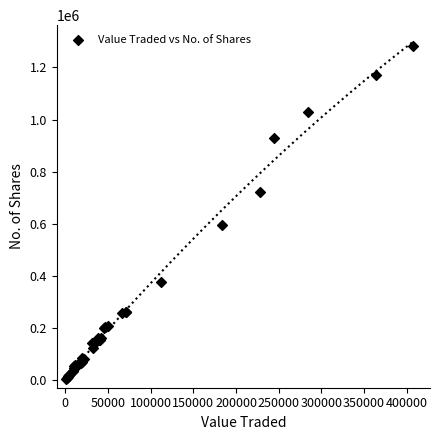

What Y value in the scatter plot is closest to 643996?

595269